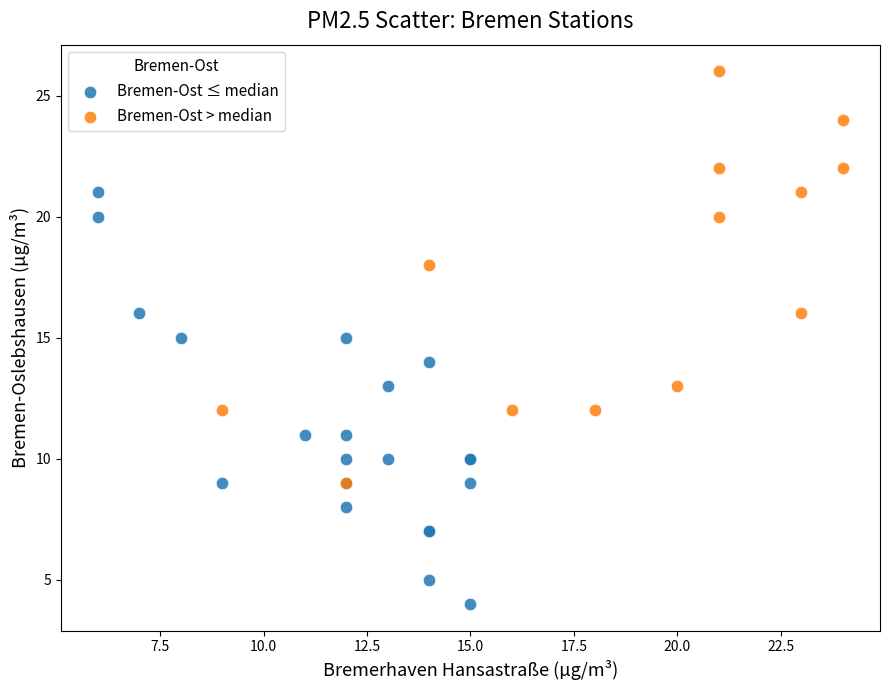

Which series contains the lowest Y value?

Bremen-Ost ≤ median